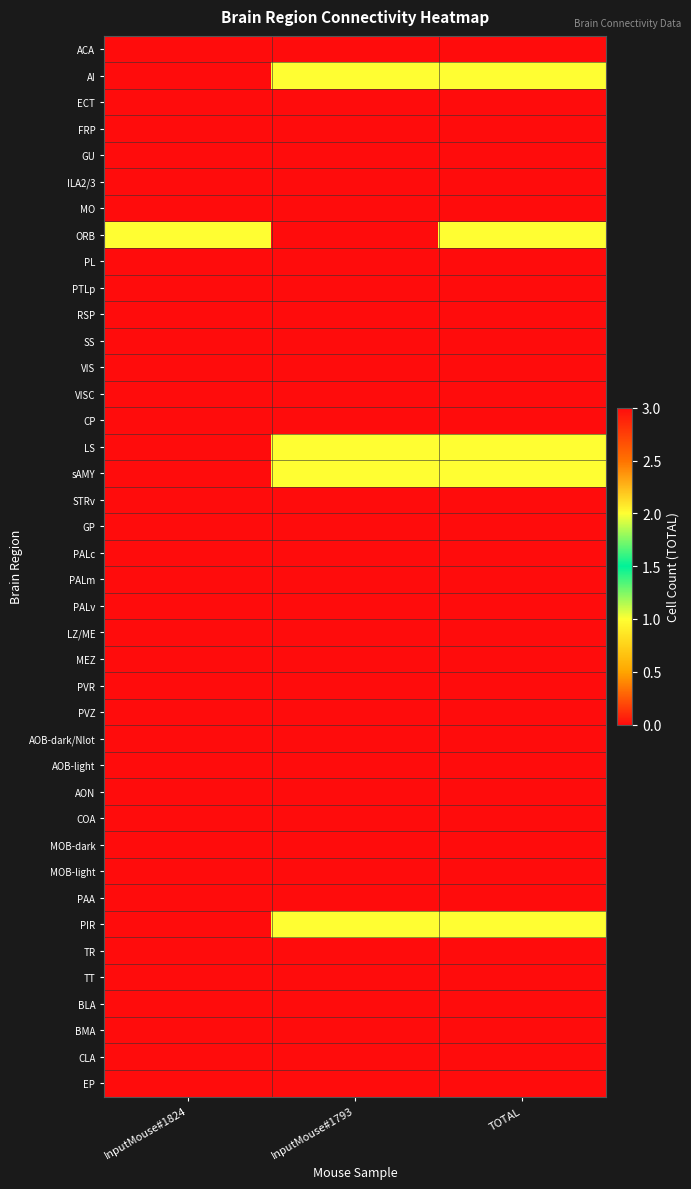

At which category is the sum across all series the highest?

TOTAL